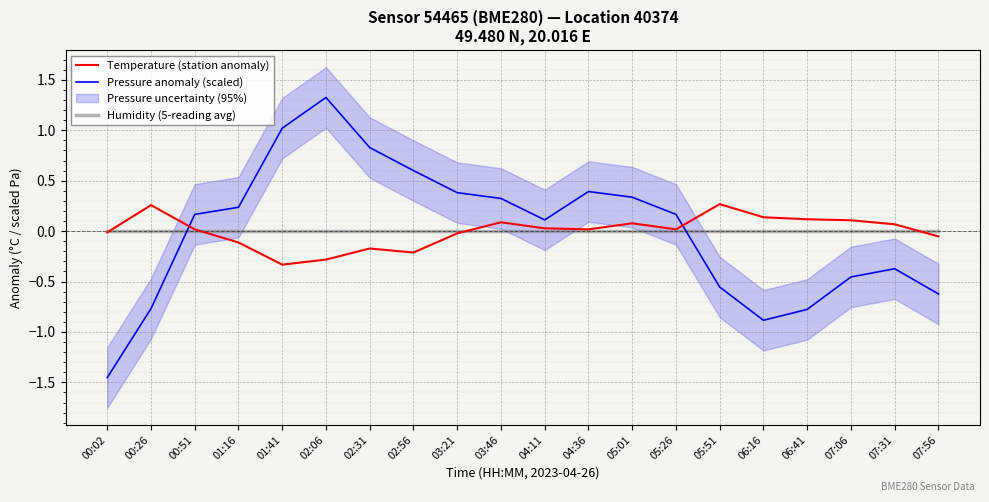

What is the total value across all series at 02:31?

0.7